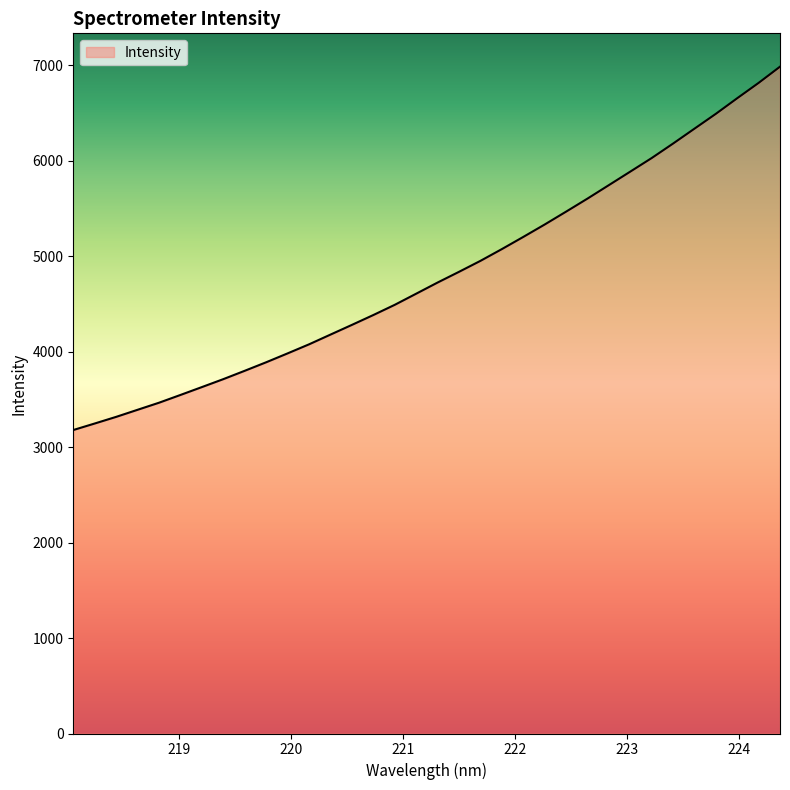

What is the sum of all values?

163468.2